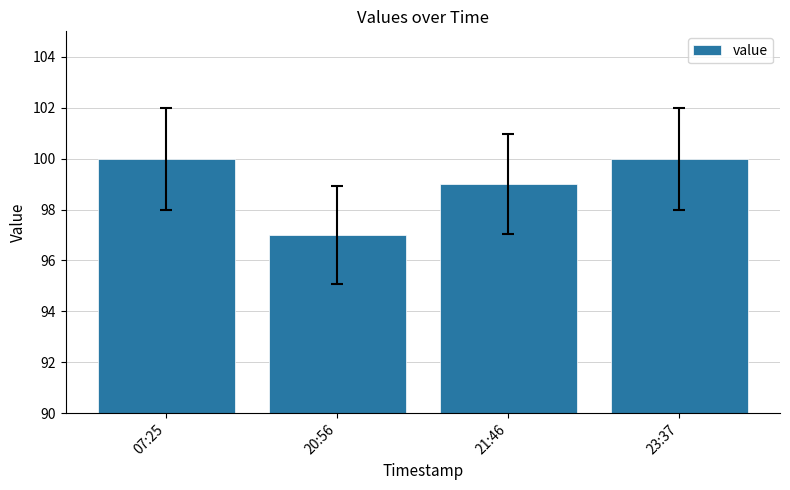

What is the label of the 2nd bar from the right?

21:46